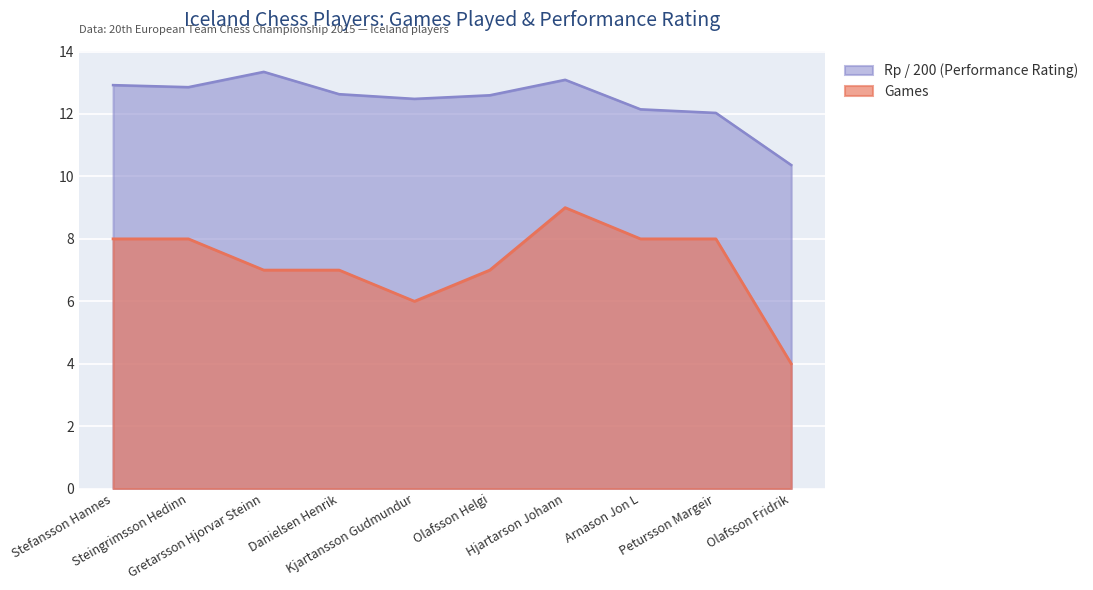

What is the sum of all Games values?

72.0